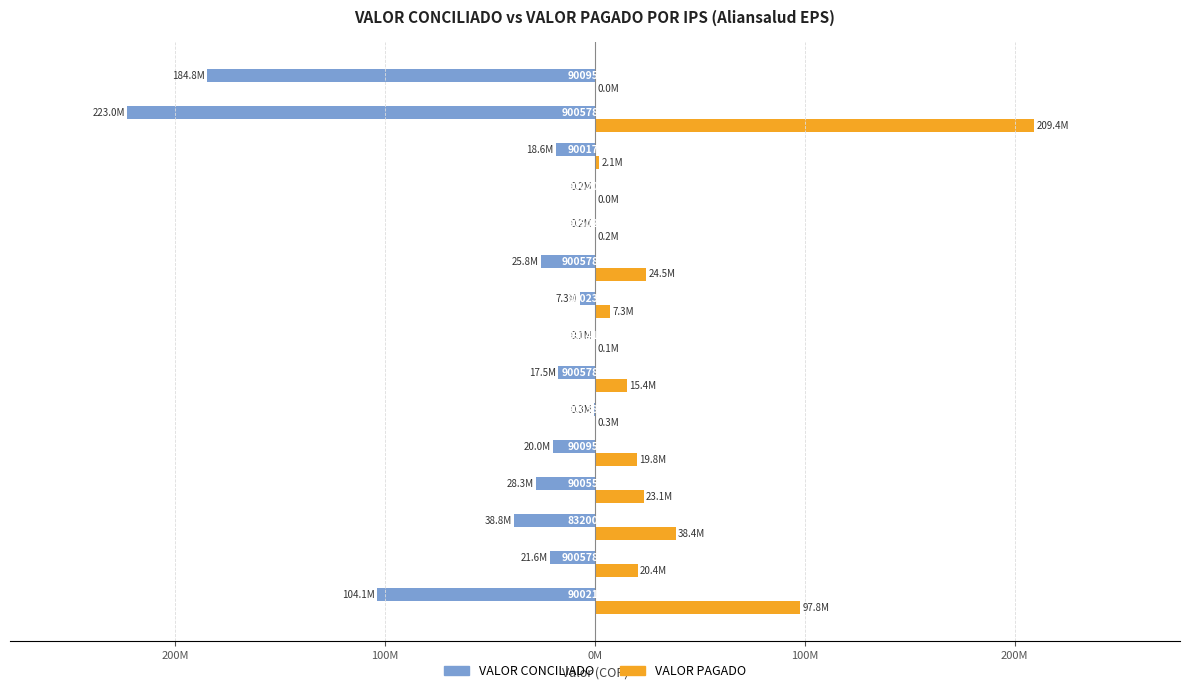

What are all the series names shown in the legend?

VALOR CONCILIADO, VALOR PAGADO